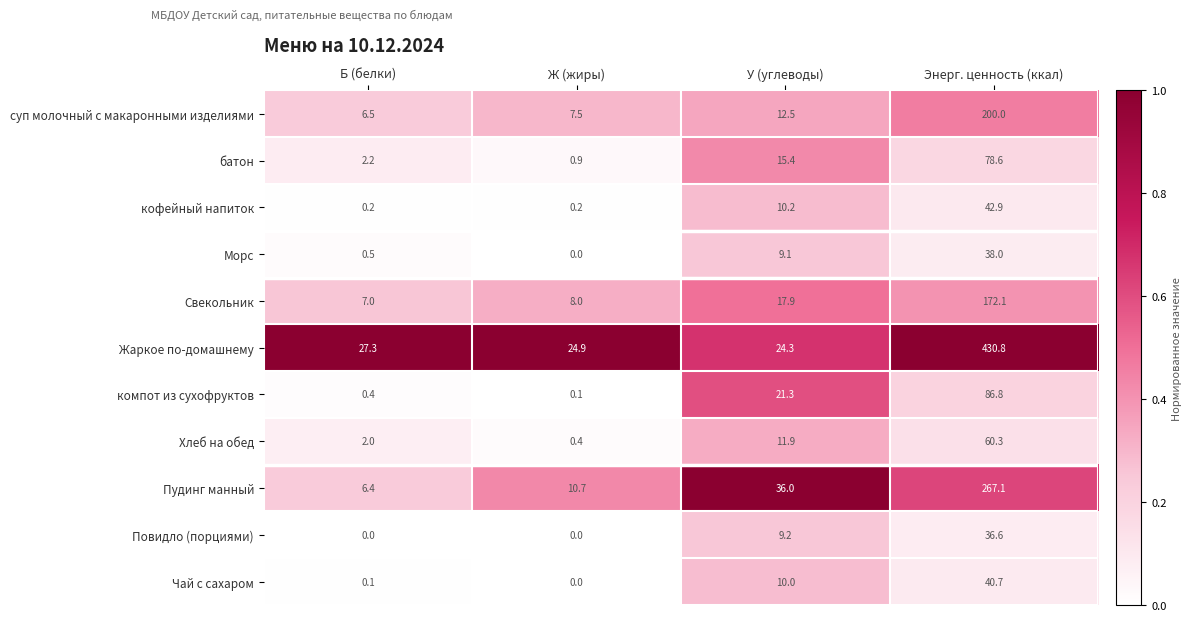

At which label does Повидло (порциями) first exceed 9?

У (углеводы)